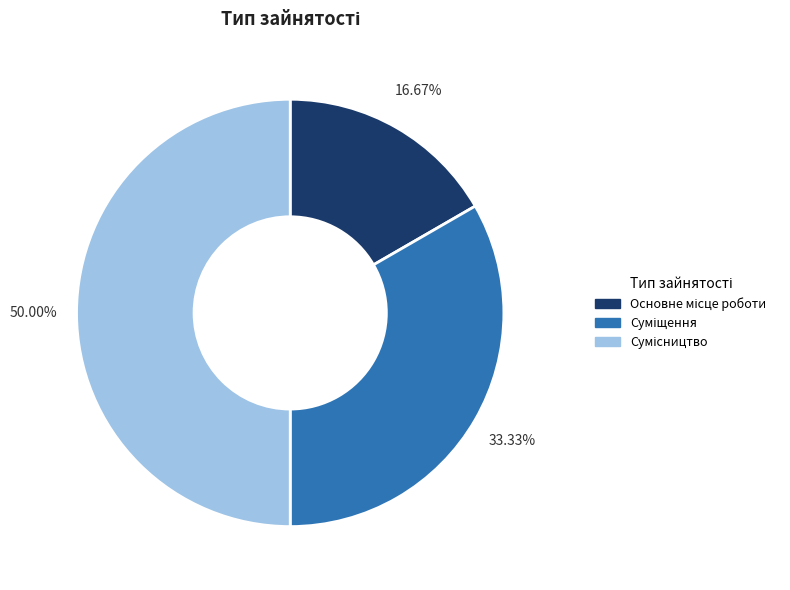

How many slices are in this pie chart?

3